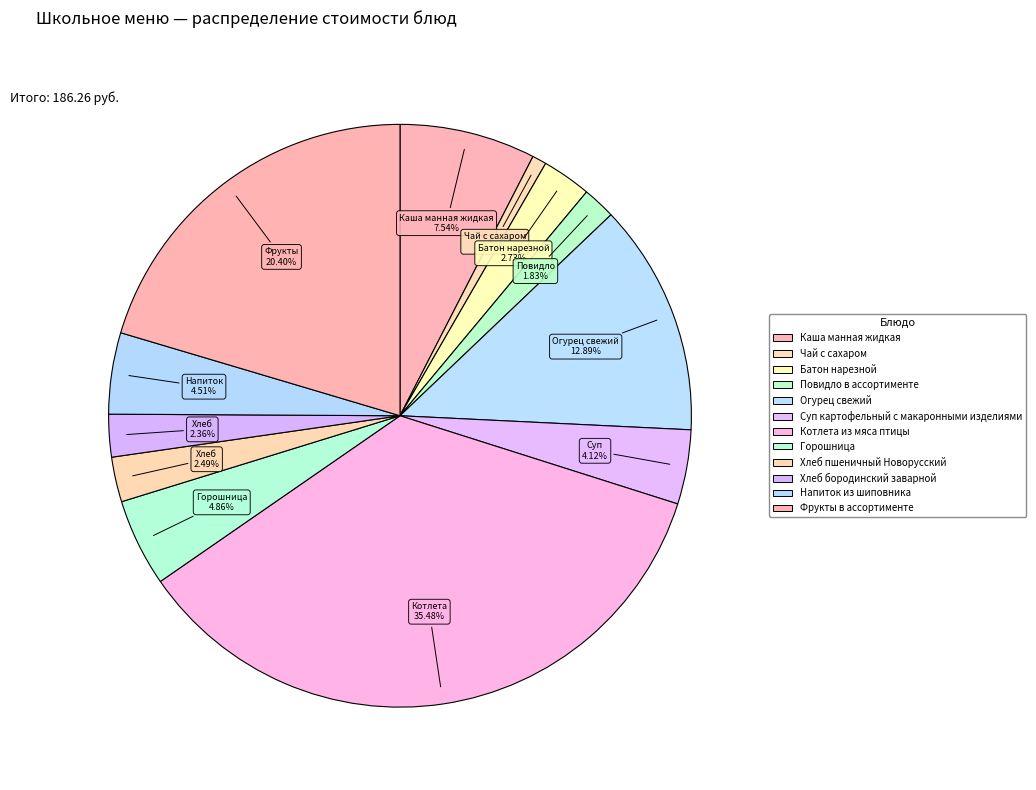

To the nearest percent, what is the combined percentage of Каша манная жидкая and Котлета из мяса птицы?

43%